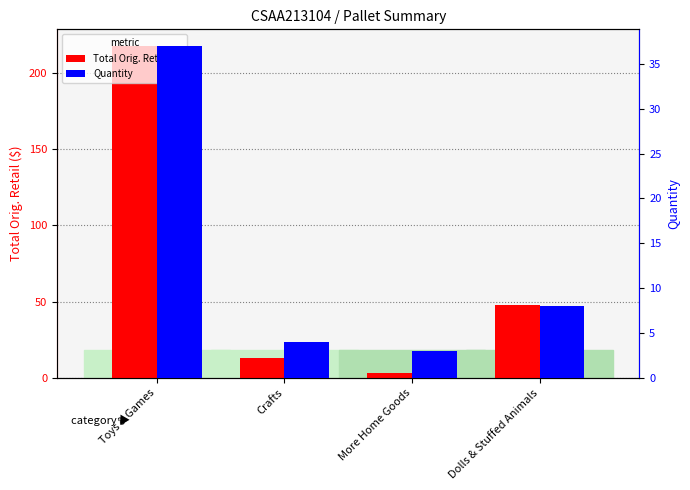

What position from the left is Toys & Games?

1